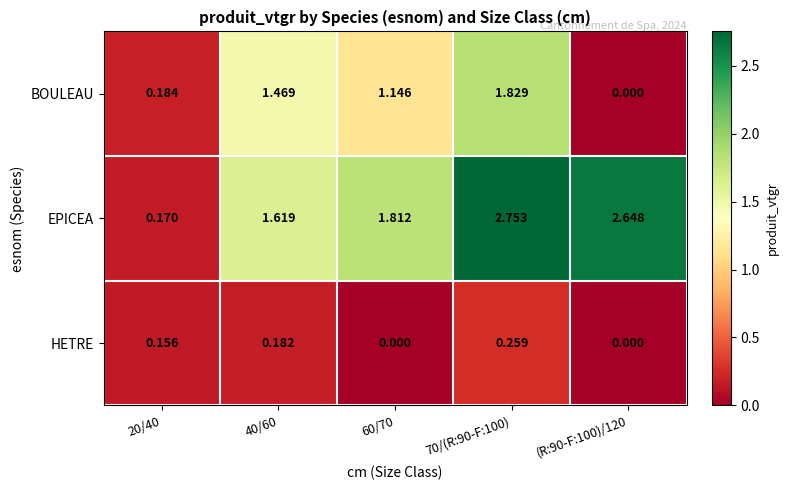

Is the value of BOULEAU at 70/(R:90-F:100) greater than the value of HETRE at 60/70?

Yes